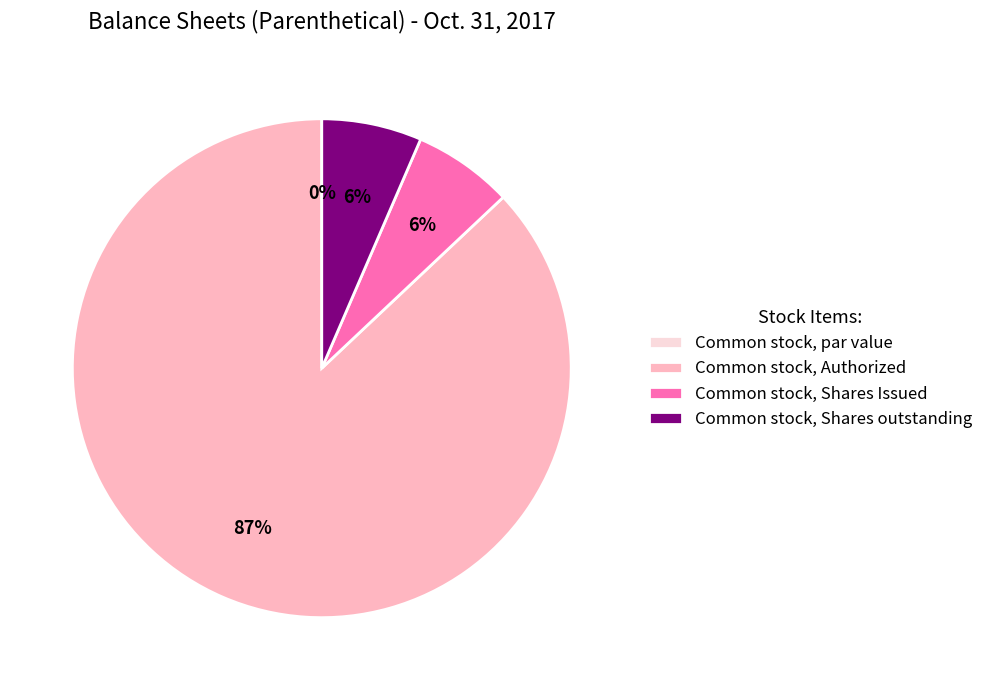

To the nearest percent, what is the difference between the largest and smallest slice percentages?

87%